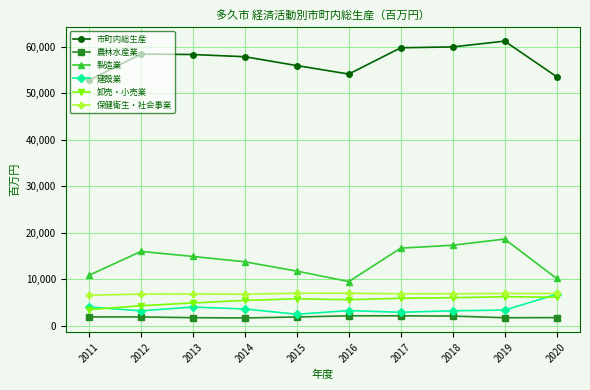

Is the value of 保健衛生・社会事業 at 2020 greater than the value of 農林水産業 at 2017?

Yes